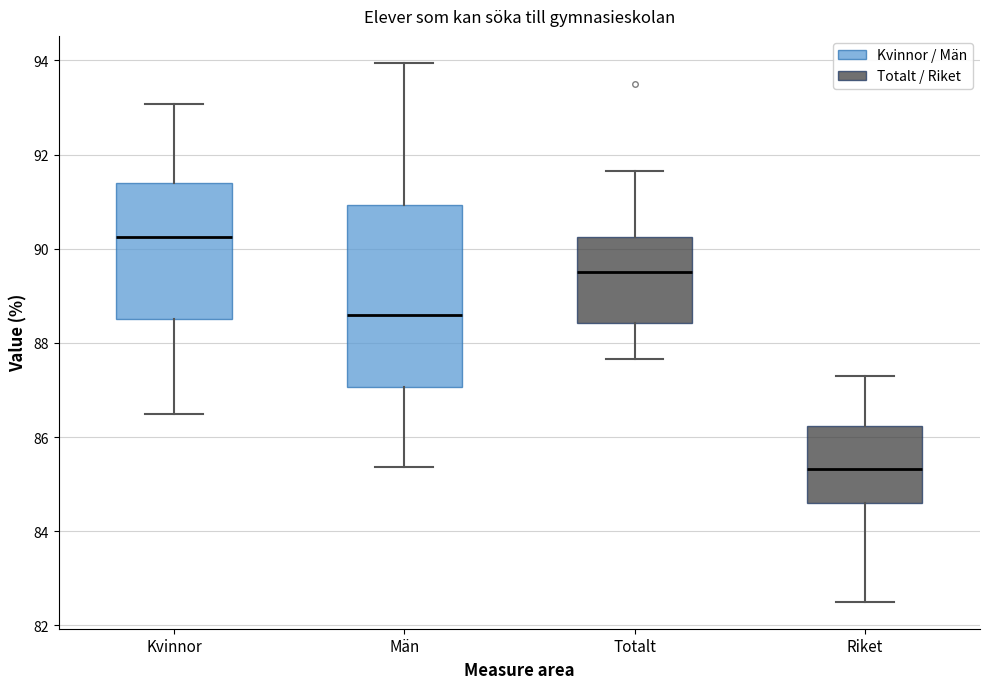

Reading left to right, transcribe this box plot: for each box, give where its median line is, the range the box spans, and where its two whiskers end, as read against the y-axis. The values are not printed on the chart, so give them approximately, as read against the axis.

Kvinnor: median 90.2, box 88.6 to 91.4, whiskers 86.4 to 93.0
Män: median 88.6, box 87.0 to 91.0, whiskers 85.4 to 94.0
Totalt: median 89.6, box 88.4 to 90.2, whiskers 87.6 to 91.6
Riket: median 85.4, box 84.6 to 86.2, whiskers 82.6 to 87.4